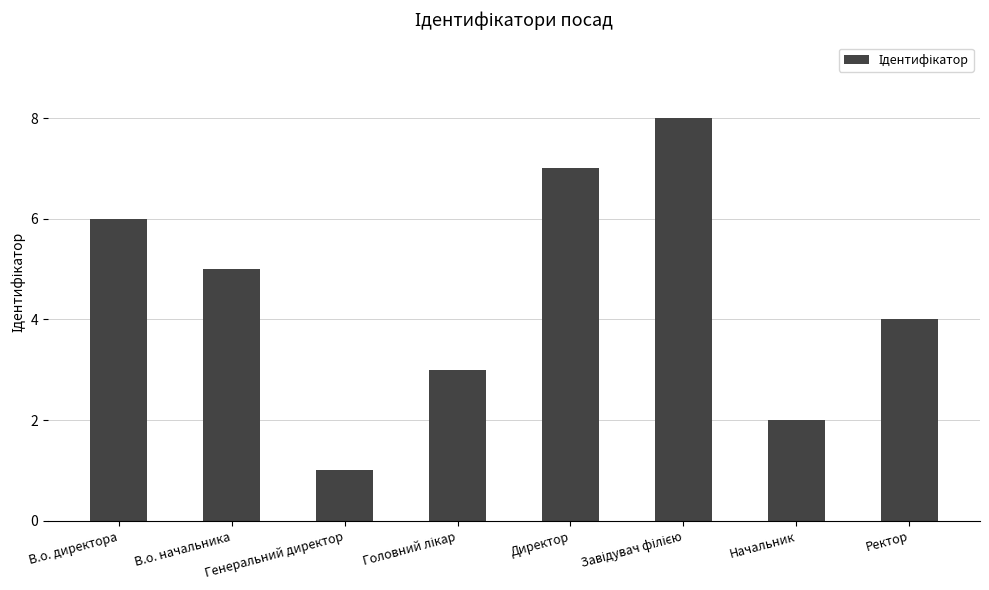

Reading right to left, what are all the values shown in this chart?

4	2	8	7	3	1	5	6